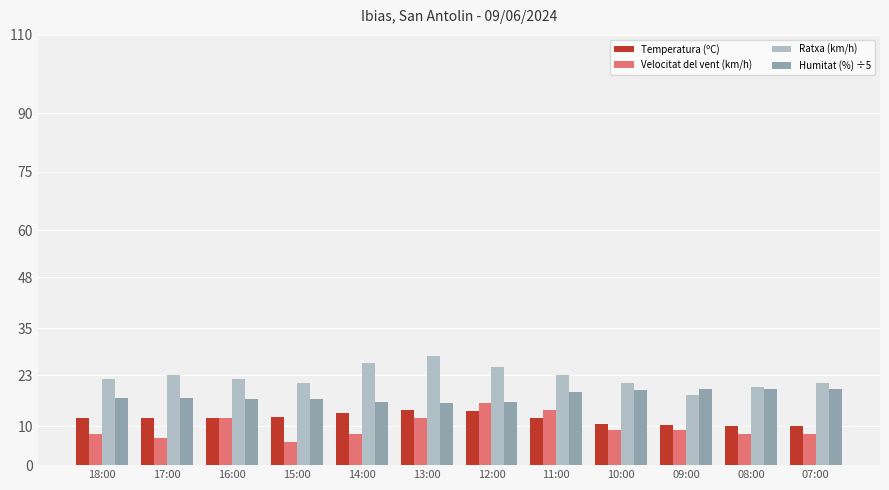

The Ratxa (km/h) series shows 18.0 at 09:00. True or false?

True